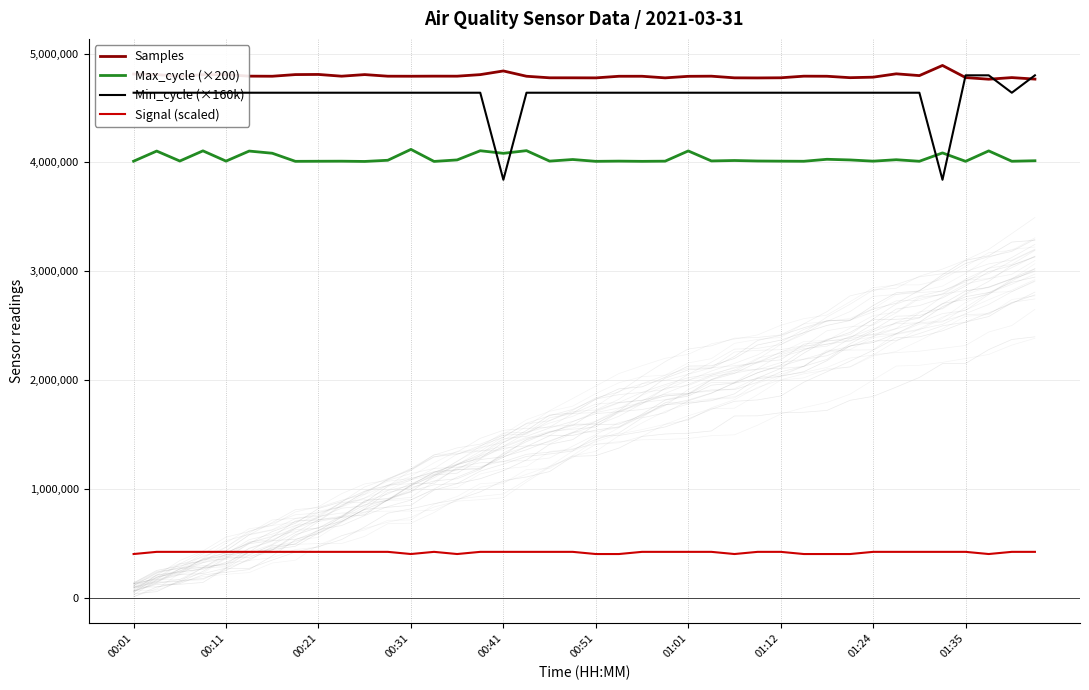

What is the lowest value of the Samples series?

4764144